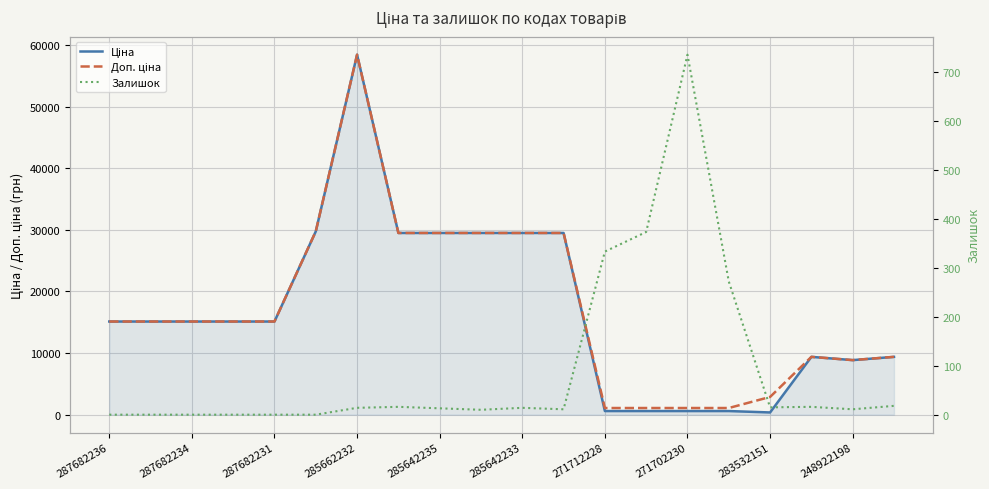

How many values in the Доп. ціна series exceed 15120?

7